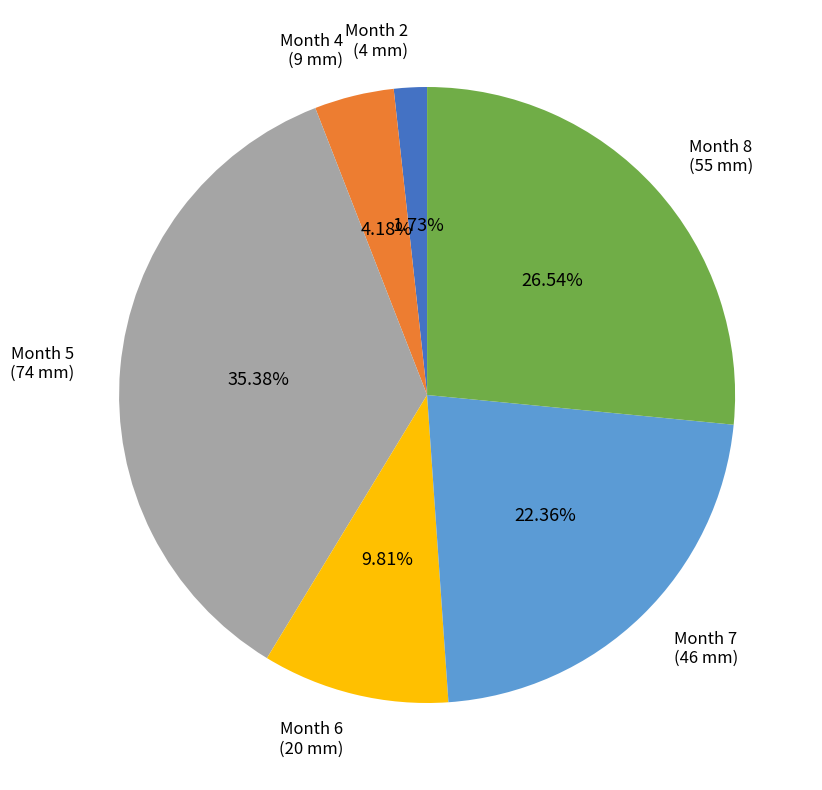

To the nearest percent, what is the average slice percentage?

17%